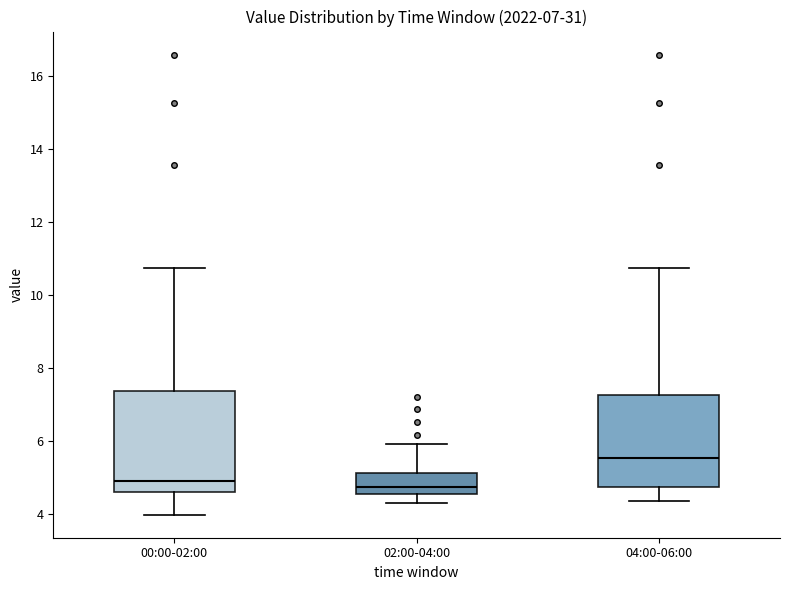

Which box has the highest median line?

04:00-06:00